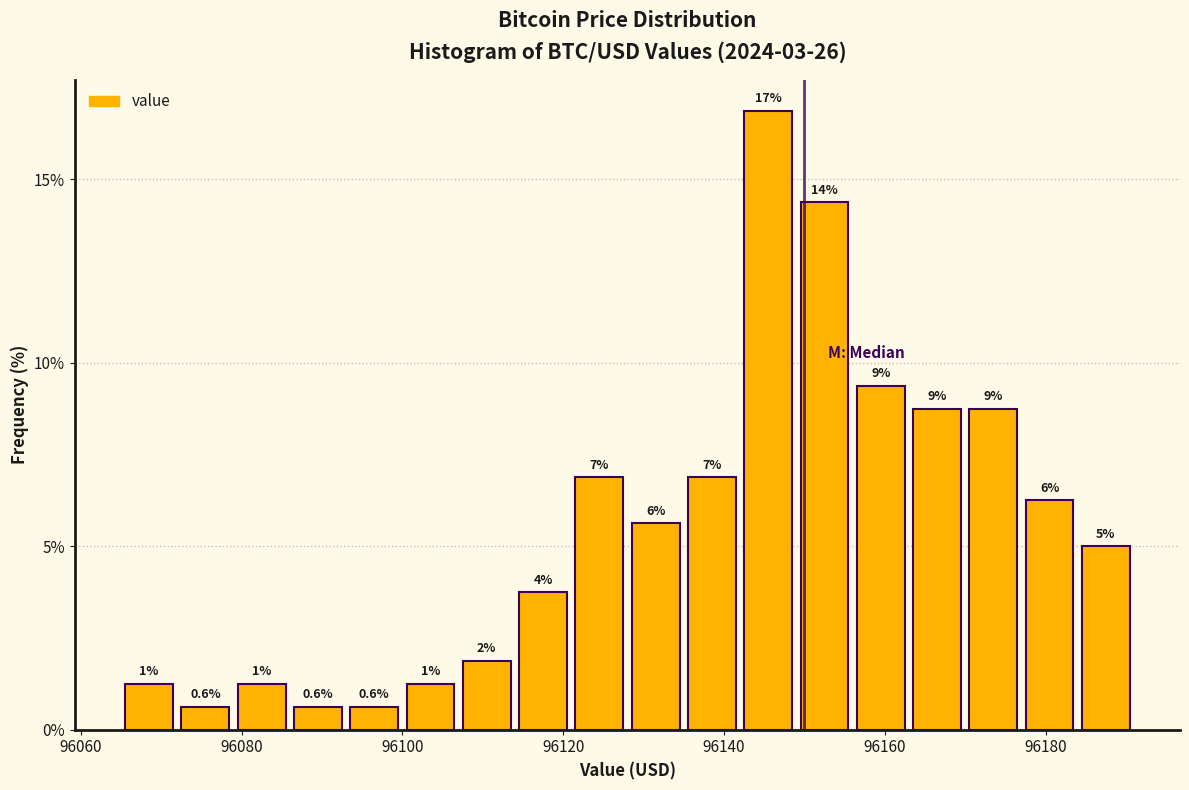

Around what value on the x-axis is the tallest bar? Give the approximate position of its centre, as read against the axis.

96146